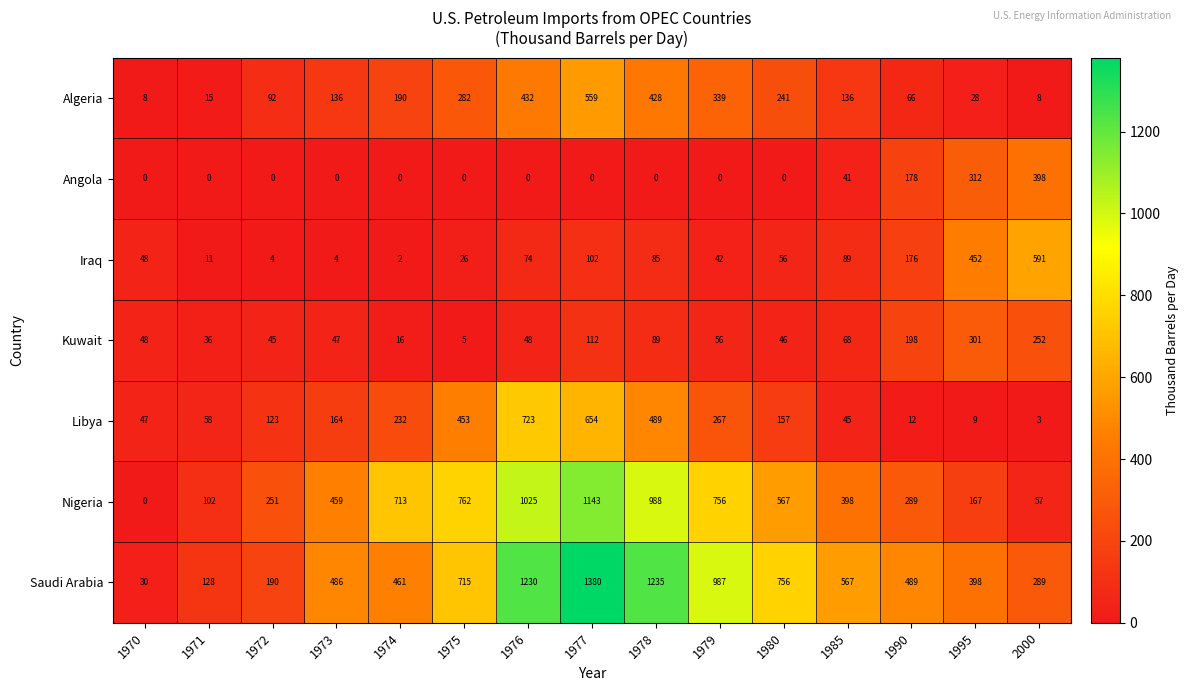

Count the number of categories in the chart.

15